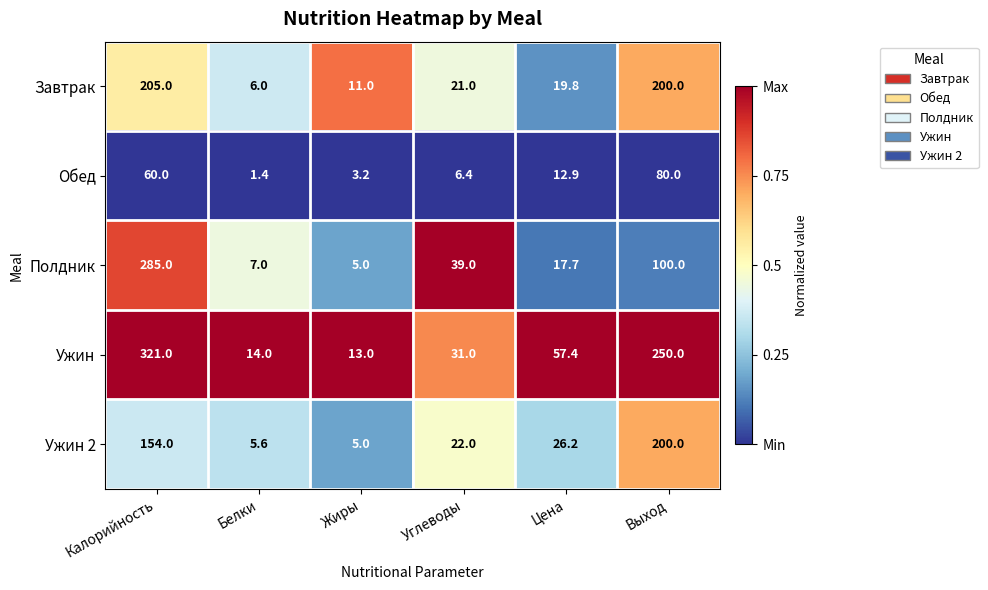

Which series has the largest range (max minus min)?

Ужин